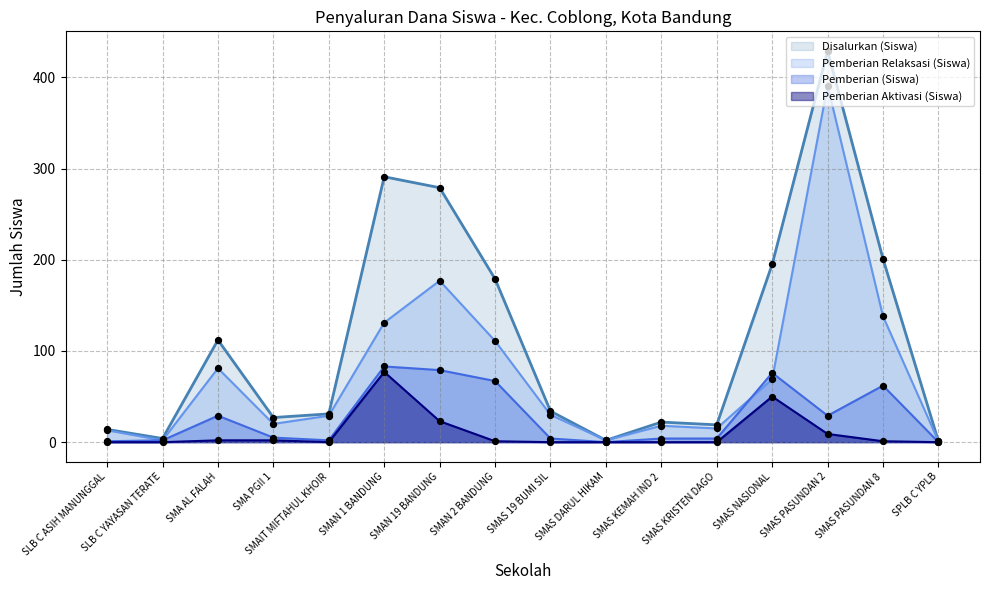

Is the value of Disalurkan (Siswa) at SMAS KEMAH IND 2 greater than the value of Pemberian Aktivasi (Siswa) at SLB C YAYASAN TERATE?

Yes